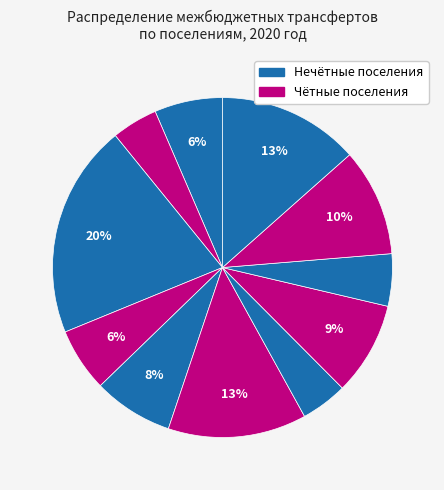

To the nearest percent, what is the average slice percentage?

9%